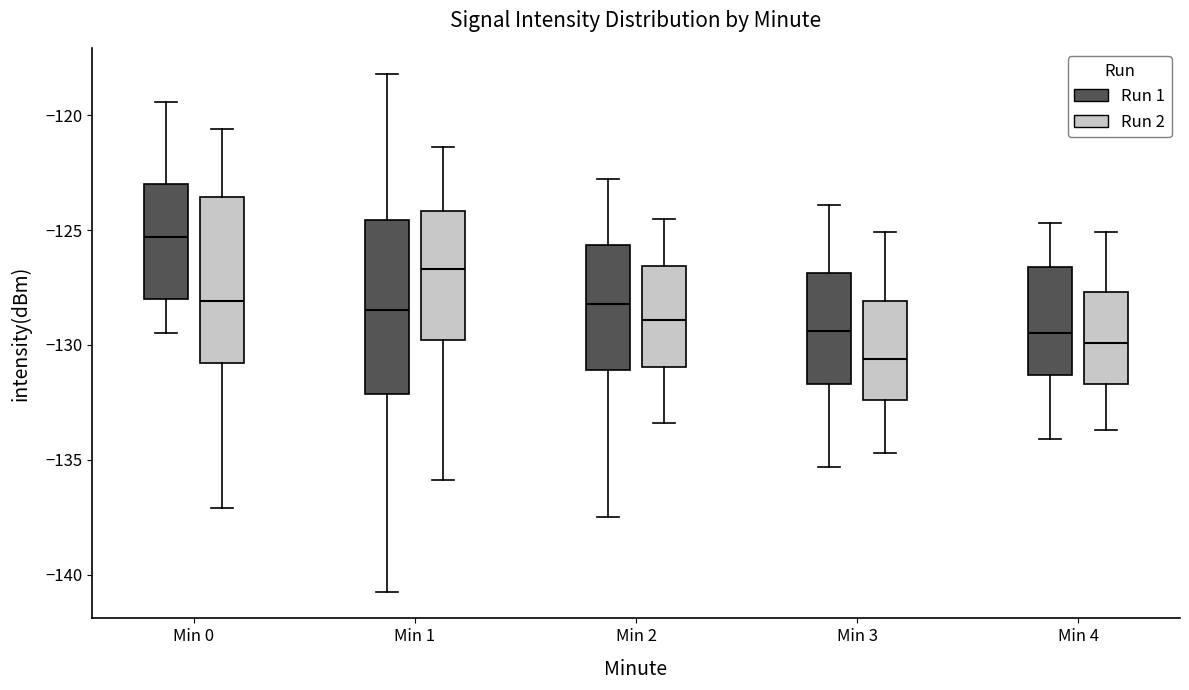

Reading left to right, transcribe this box plot: for each box, give where its median line is, the range the box spans, and where its two whiskers end, as read against the y-axis. The values are not printed on the chart, so give them approximately, as read against the axis.

Min 0 (Run 1): median -125.5, box -128.0 to -123.0, whiskers -129.5 to -119.5
Min 0 (Run 2): median -128.0, box -131.0 to -123.5, whiskers -137.0 to -120.5
Min 1 (Run 1): median -128.5, box -132.0 to -124.5, whiskers -141.0 to -118.0
Min 1 (Run 2): median -126.5, box -130.0 to -124.0, whiskers -136.0 to -121.5
Min 2 (Run 1): median -128.0, box -131.0 to -125.5, whiskers -137.5 to -123.0
Min 2 (Run 2): median -129.0, box -131.0 to -126.5, whiskers -133.5 to -124.5
Min 3 (Run 1): median -129.5, box -131.5 to -127.0, whiskers -135.5 to -124.0
Min 3 (Run 2): median -130.5, box -132.5 to -128.0, whiskers -134.5 to -125.0
Min 4 (Run 1): median -129.5, box -131.5 to -126.5, whiskers -134.0 to -124.5
Min 4 (Run 2): median -130.0, box -131.5 to -127.5, whiskers -133.5 to -125.0